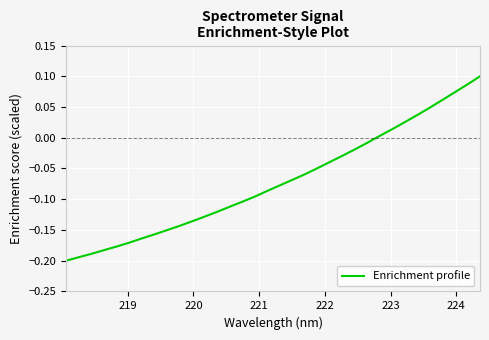

Does the chart have visible grid lines?

Yes